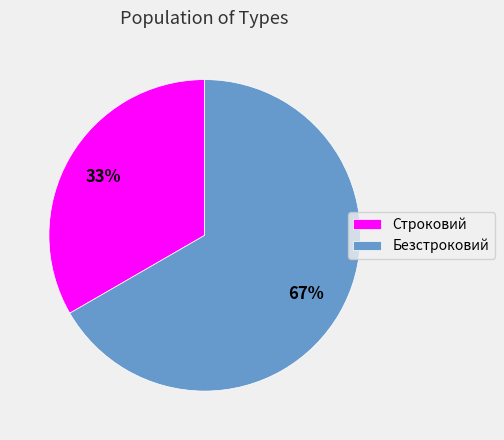

To the nearest percent, what is the average slice percentage?

50%